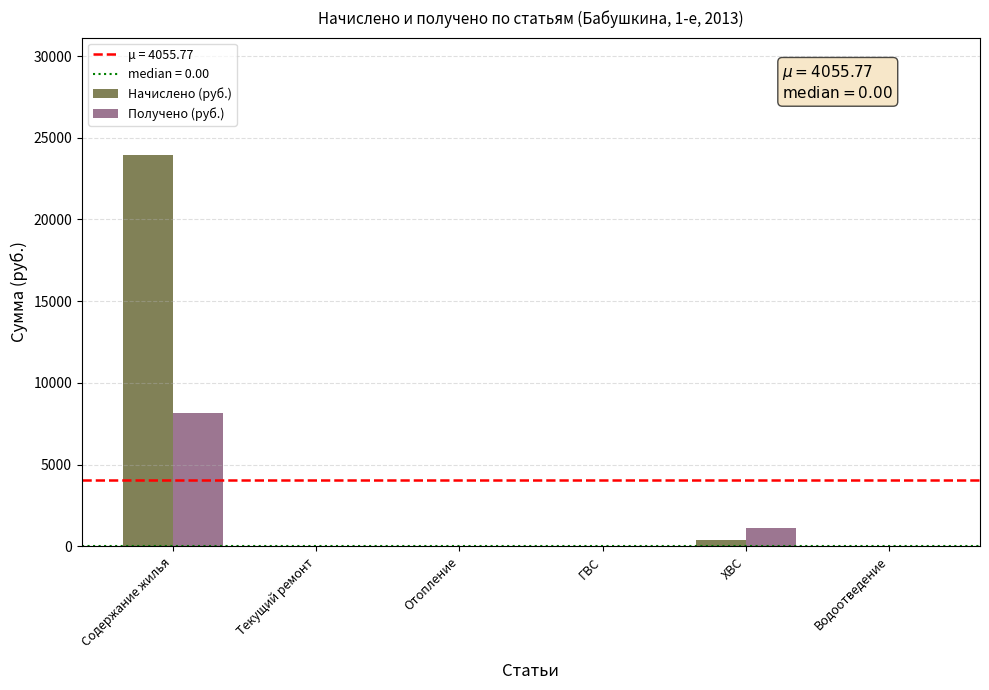

Which series changed the most between Содержание жилья and Текущий ремонт?

Начислено (руб.)